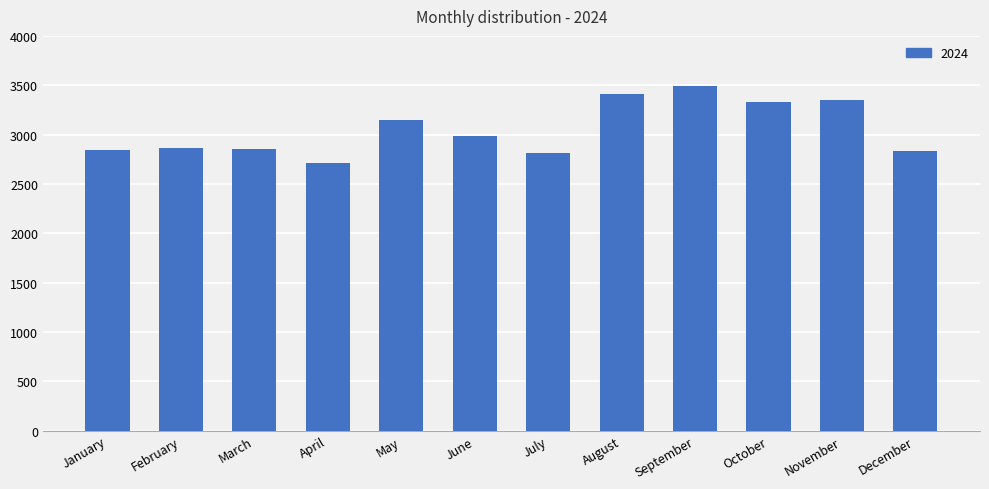

Approximately how many times larger is the value at March compared to January?

1.0